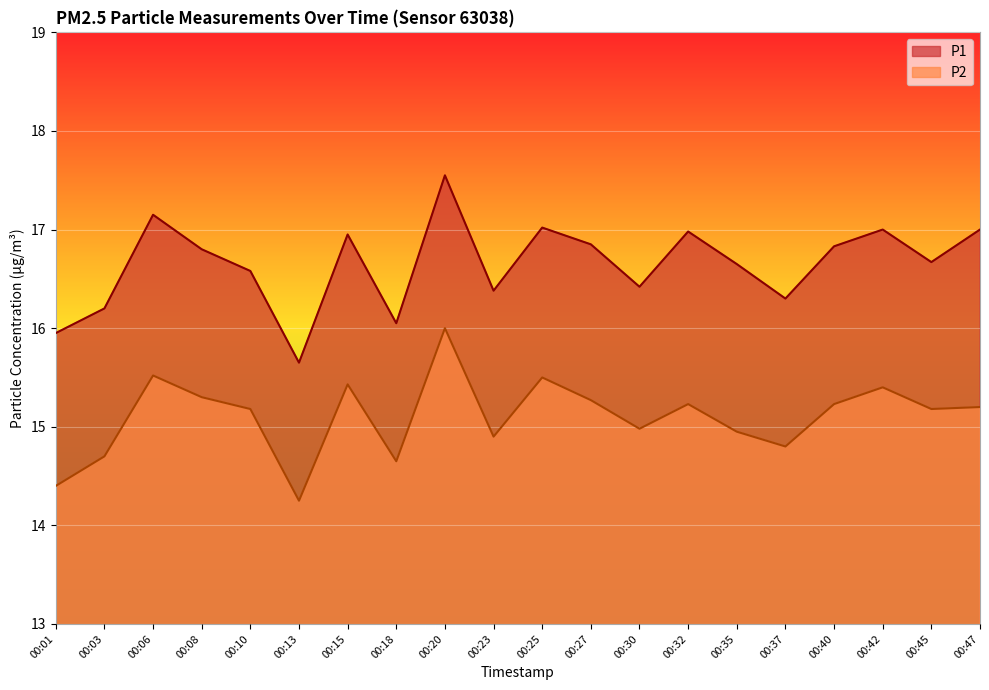

True or false: P2 has more than 0 points higher than both neighbors.

True